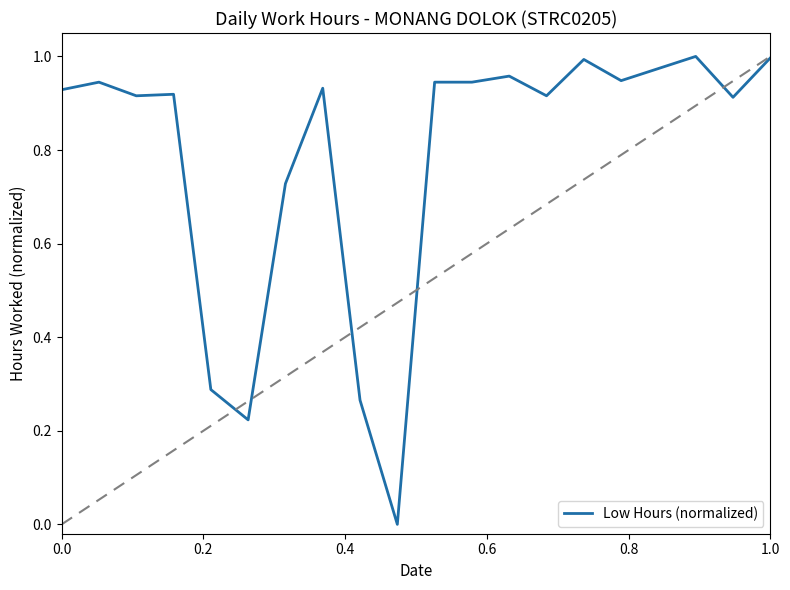

How many lines are shown in the chart?

1